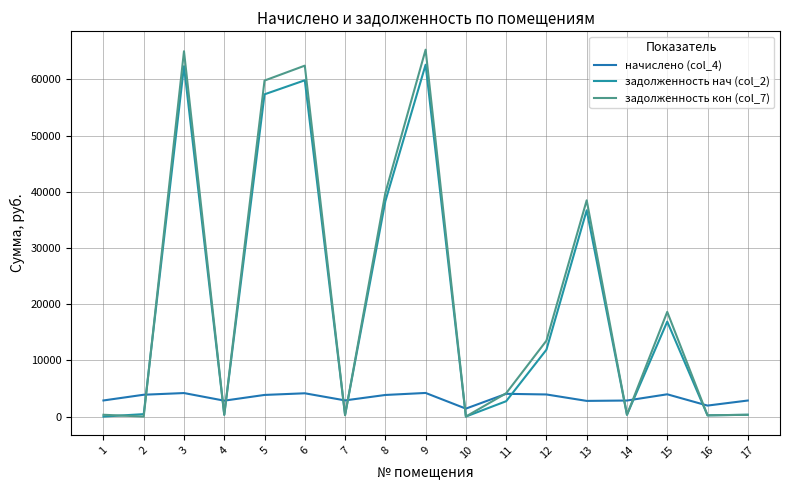

At which label does задолженность кон (col_7) reach its peak?

9